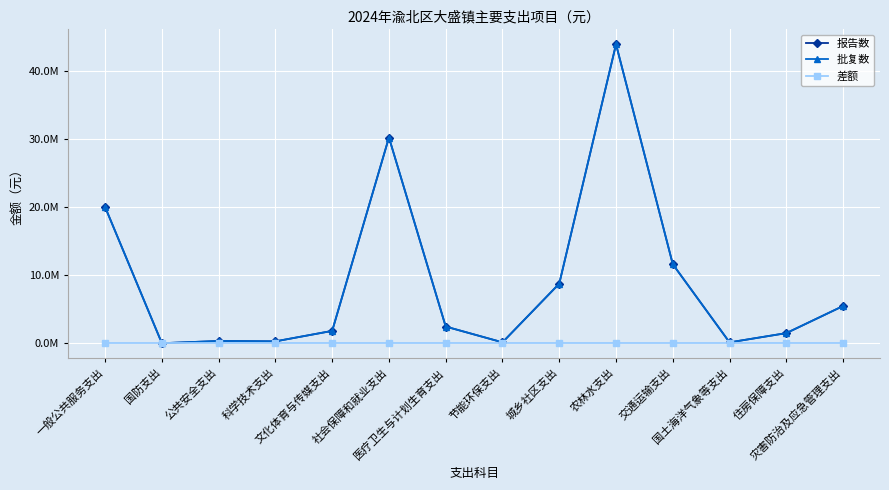

Is it true that 批复数 equals 230960.3 at 国土海洋气象等支出?

False